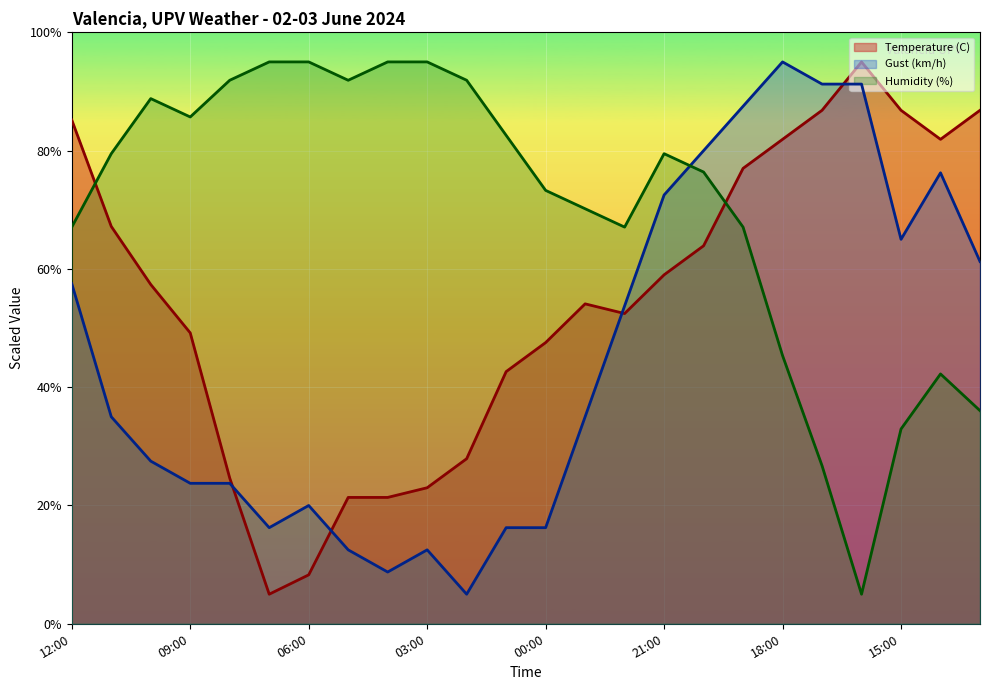

What is the difference between the maximum and minimum values in the Gust (km/h) series?

90.0